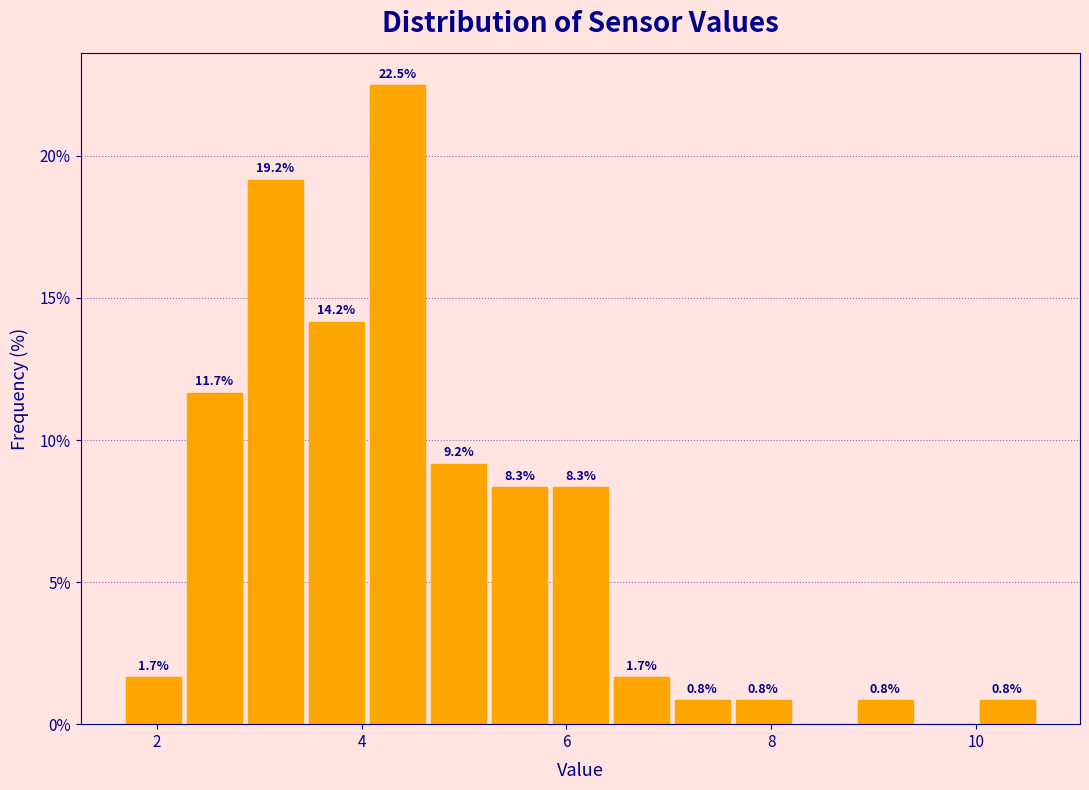

Around what value on the x-axis is the tallest bar? Give the approximate position of its centre, as read against the axis.

4.4